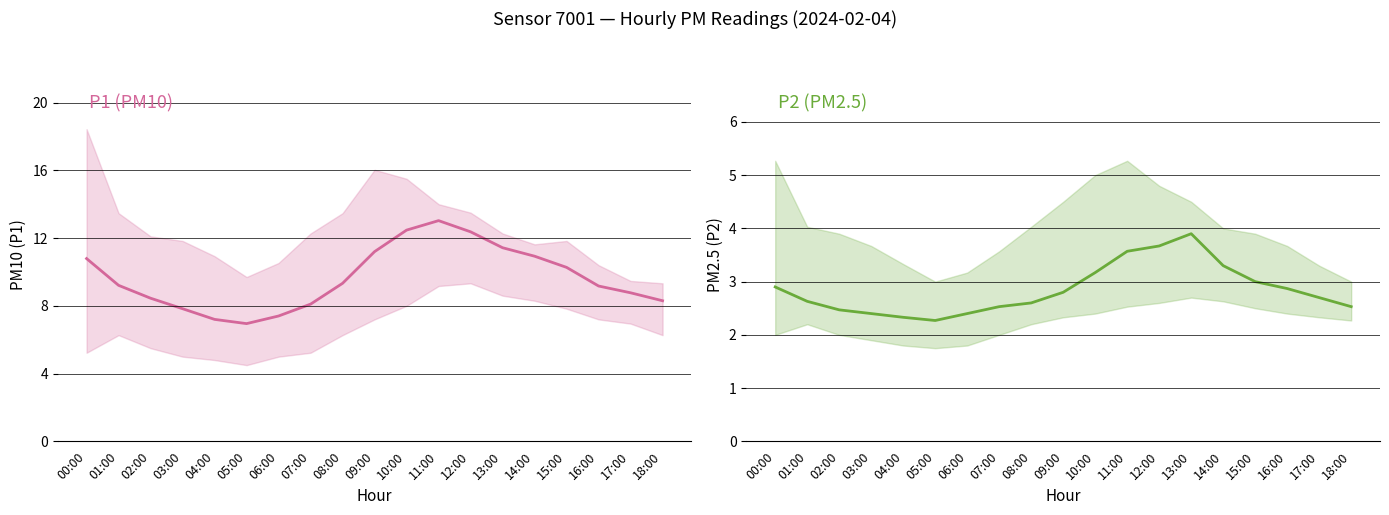

Is it true that P1 equals 7.8 at 03:00?

True